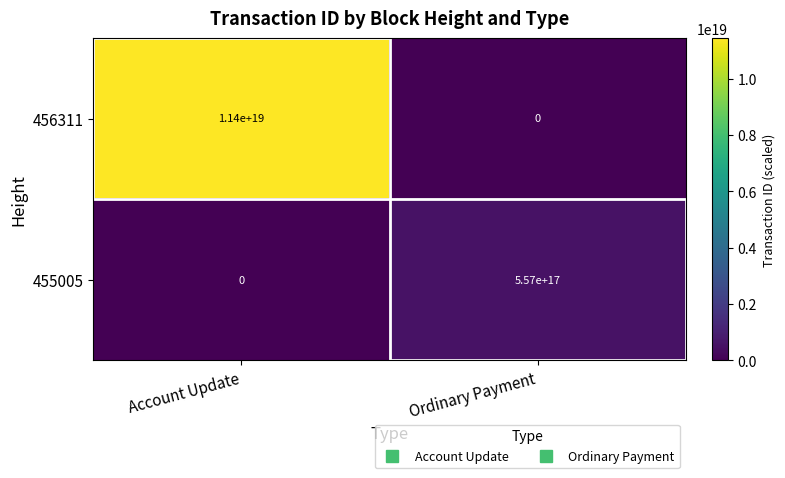

Which series has the largest total across all categories?

456311